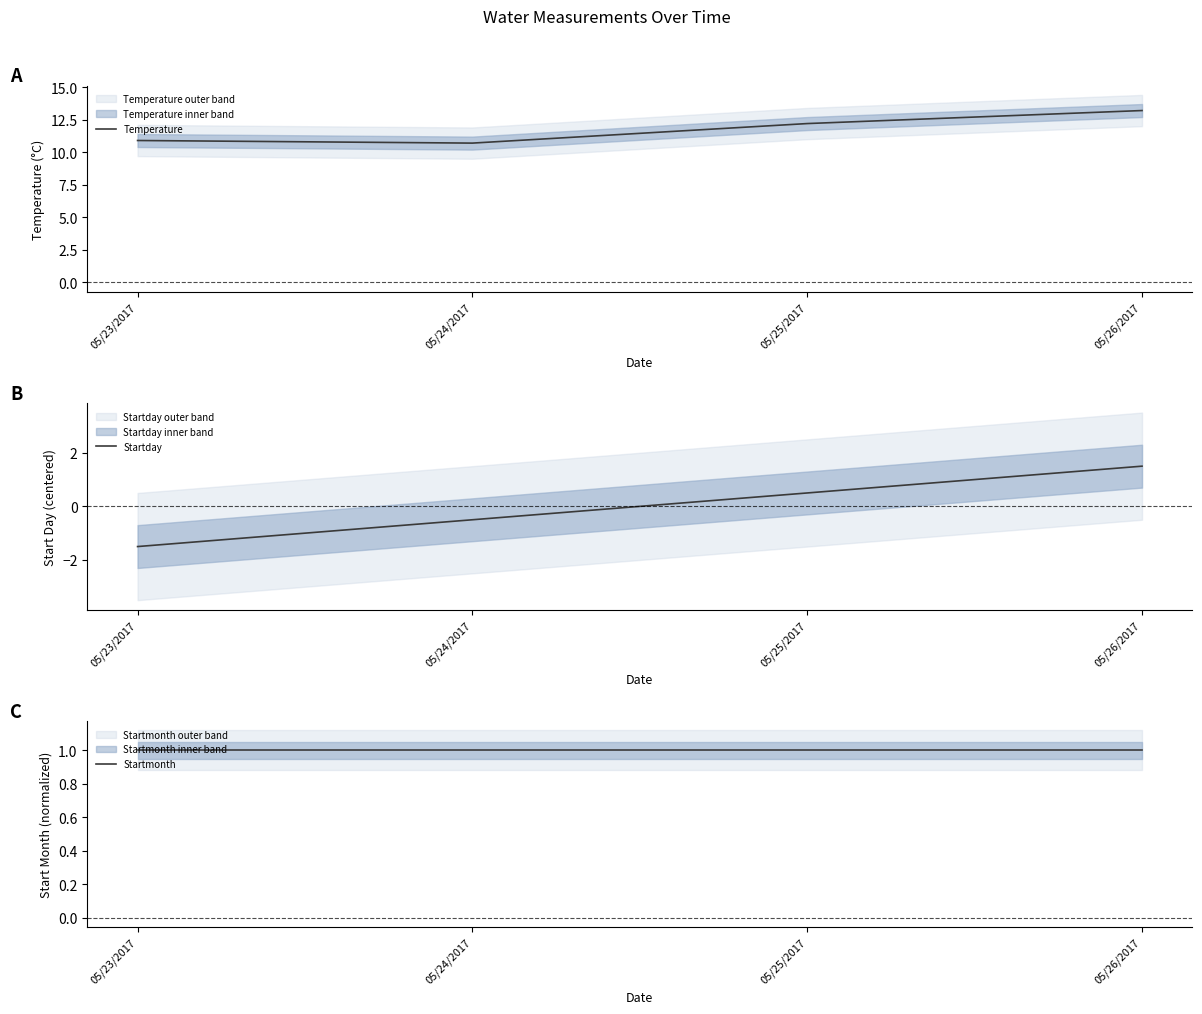

What is the difference between the second highest and minimum values in the Startday series?

2.0